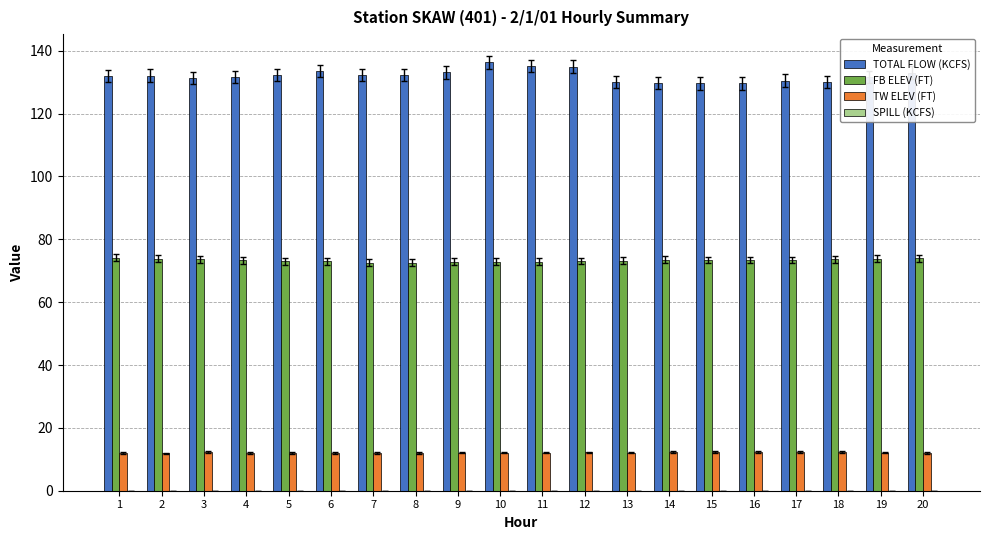

What is the difference between the second highest and second lowest values in the FB ELEV (FT) series?

1.3